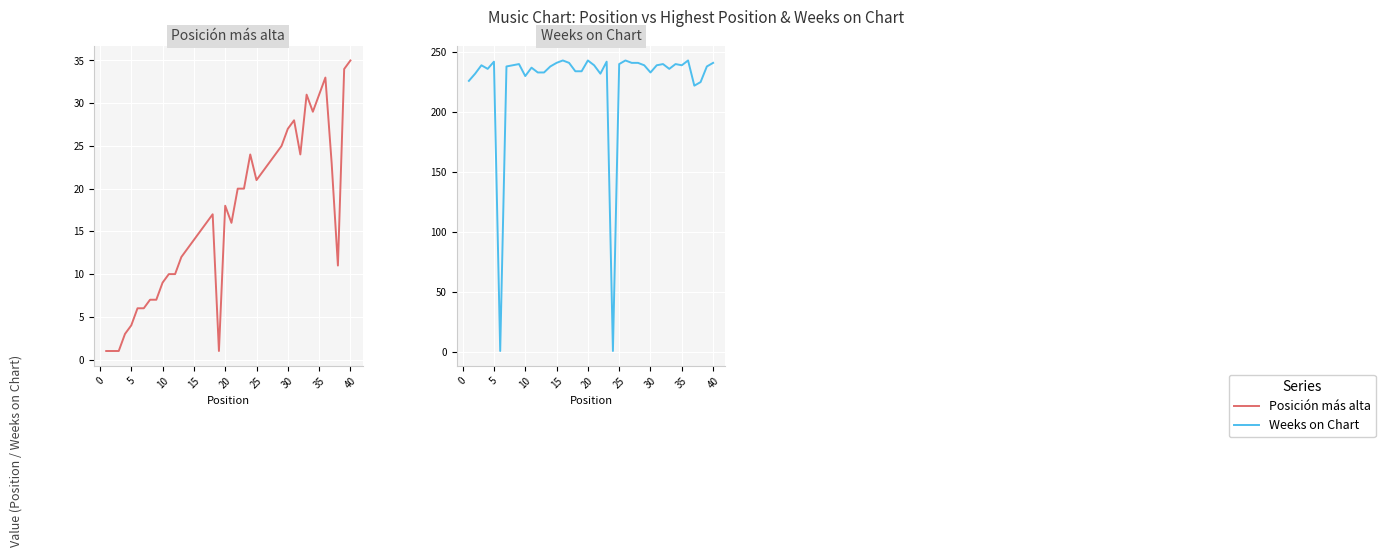

Which series ends up on top after the final intersection of Weeks on Chart and Posición más alta?

Weeks on Chart